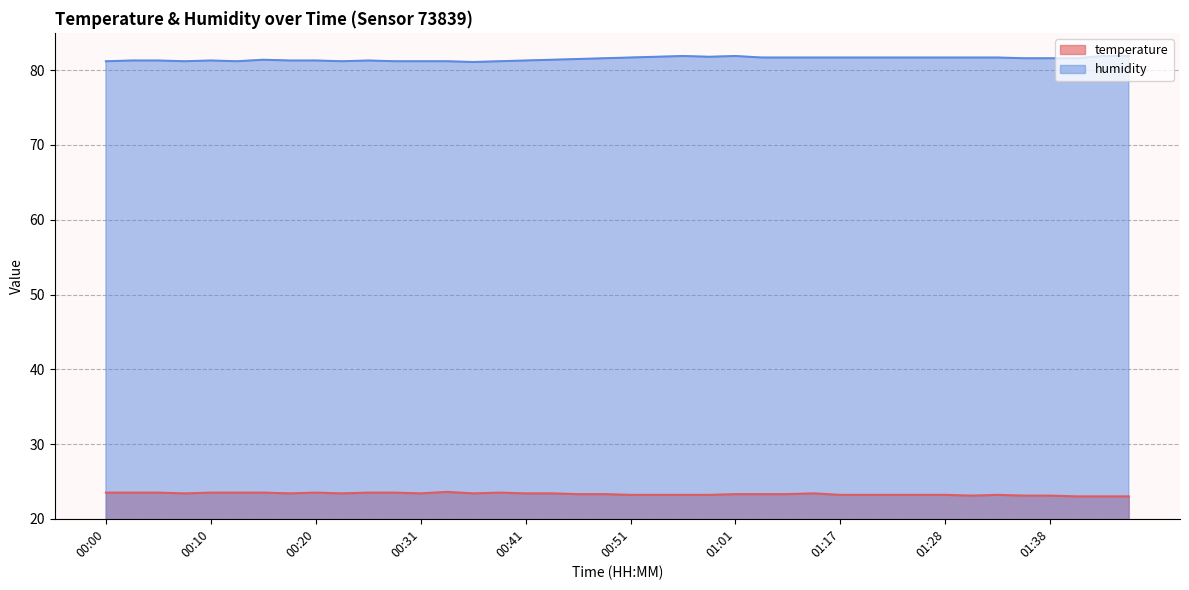

Does the chart have visible grid lines?

Yes